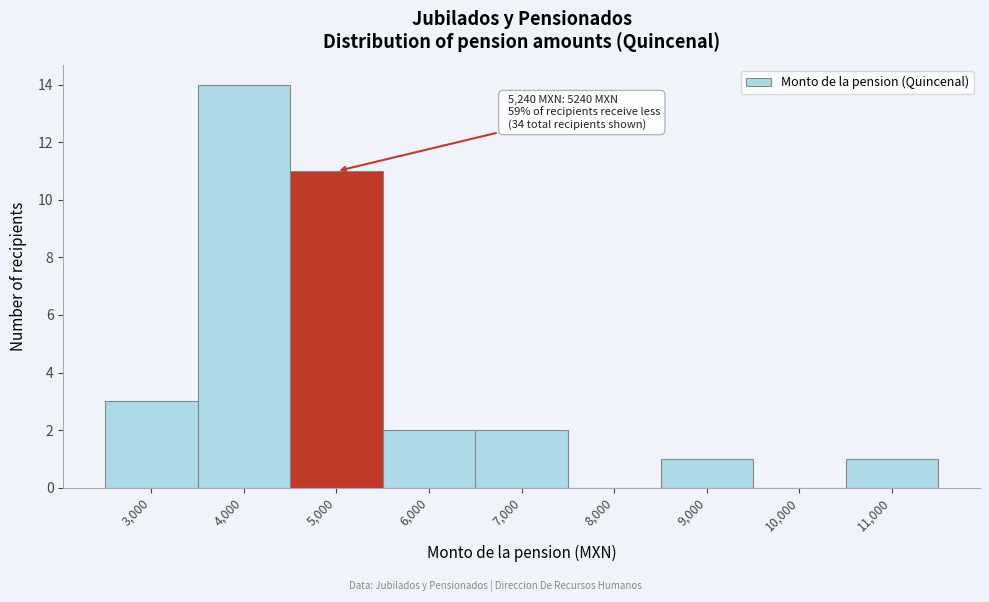

Reading left to right, extract all data points from this chart.

3,000=3	4,000=14	5,000=11	6,000=2	7,000=2	8,000=0	9,000=1	10,000=0	11,000=1